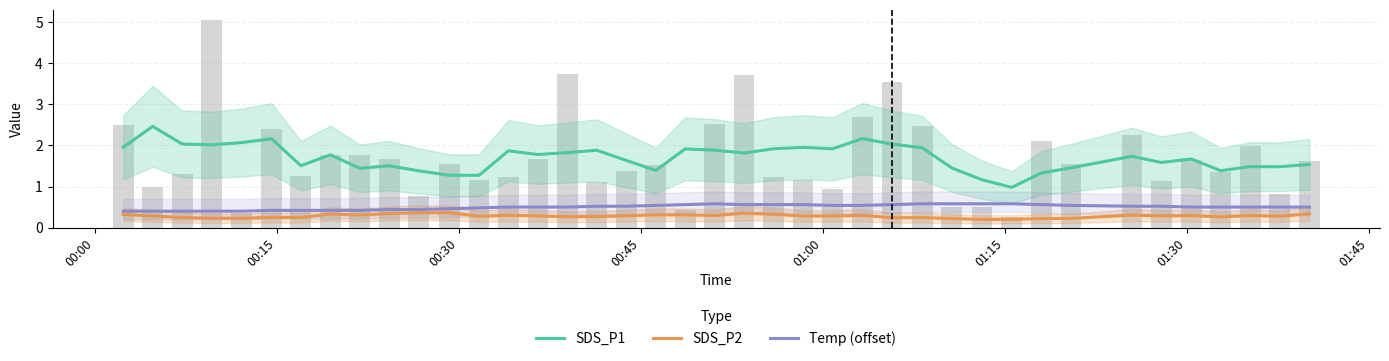

What are all the series names shown in the legend?

SDS_P1, SDS_P2, Temp (offset)